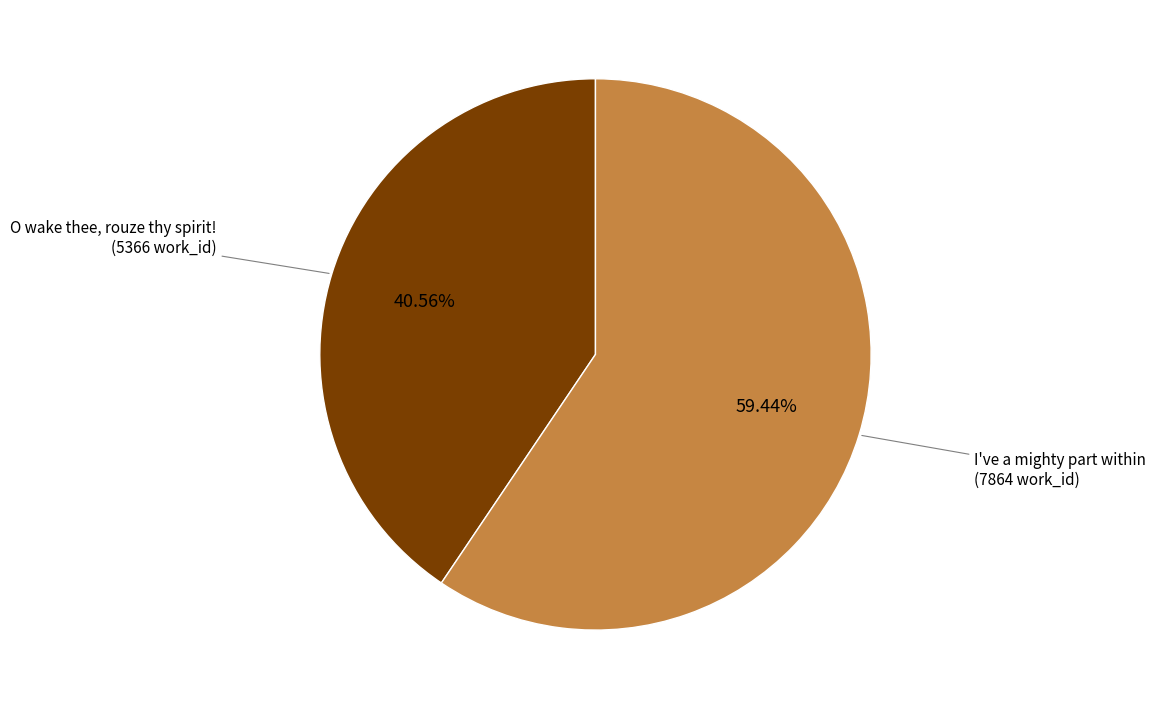

Is there any slice that represents more than half of the pie?

Yes